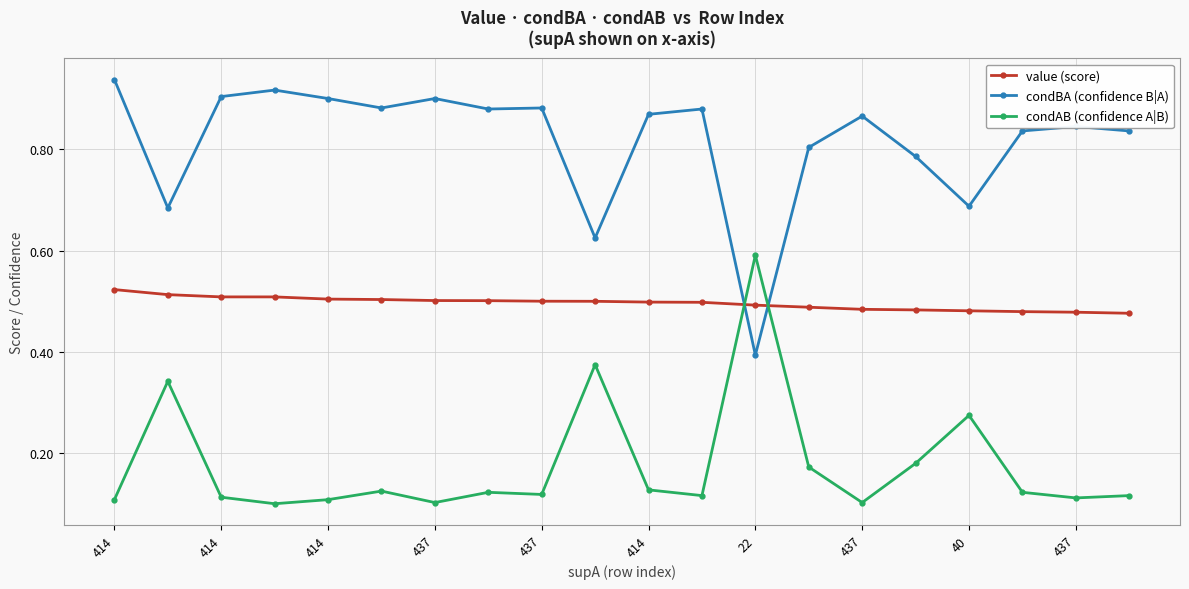

What is the sum of all condBA (confidence B|A) values?

16.3